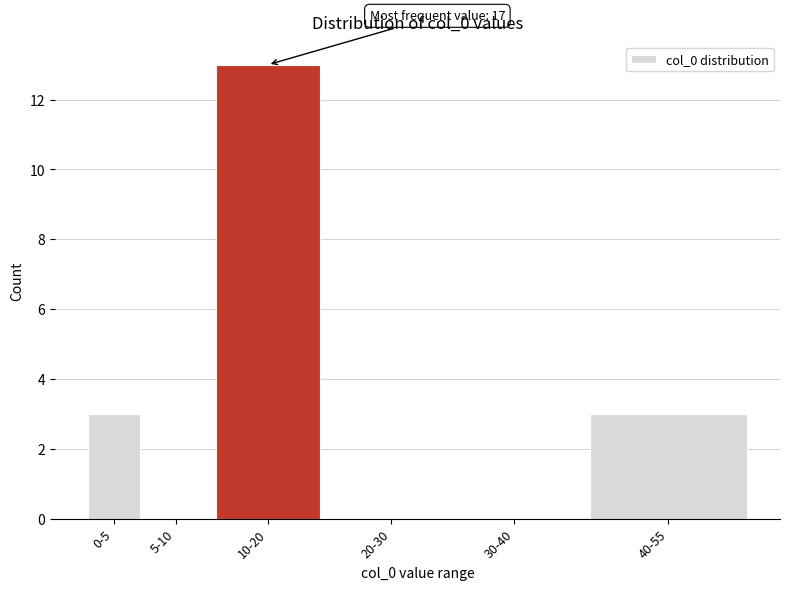

Reading right to left, what are all the values shown in this chart?

40-55=3	30-40=0	20-30=0	10-20=13	5-10=0	0-5=3